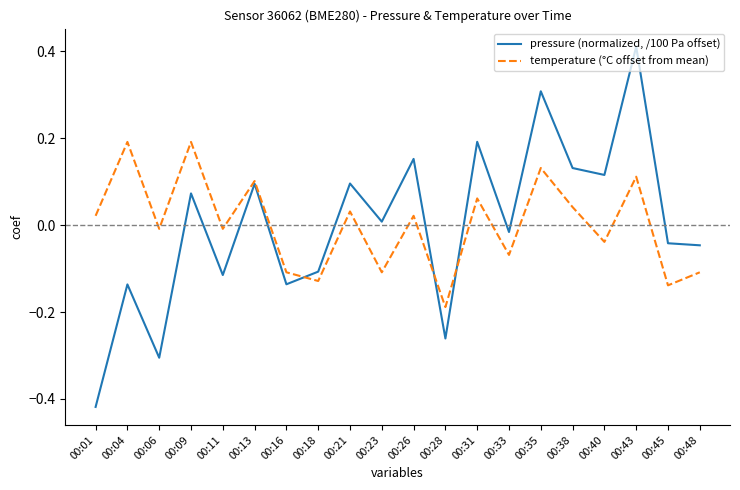

What is the difference between the maximum and minimum values in the pressure (normalized, /100 Pa offset) series?

0.8